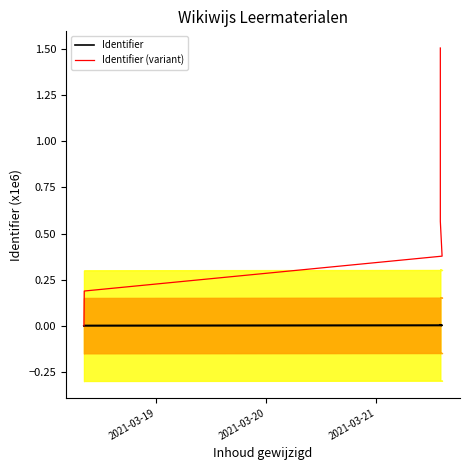

True or false: Identifier and Identifier (variant) intersect in this chart.

False